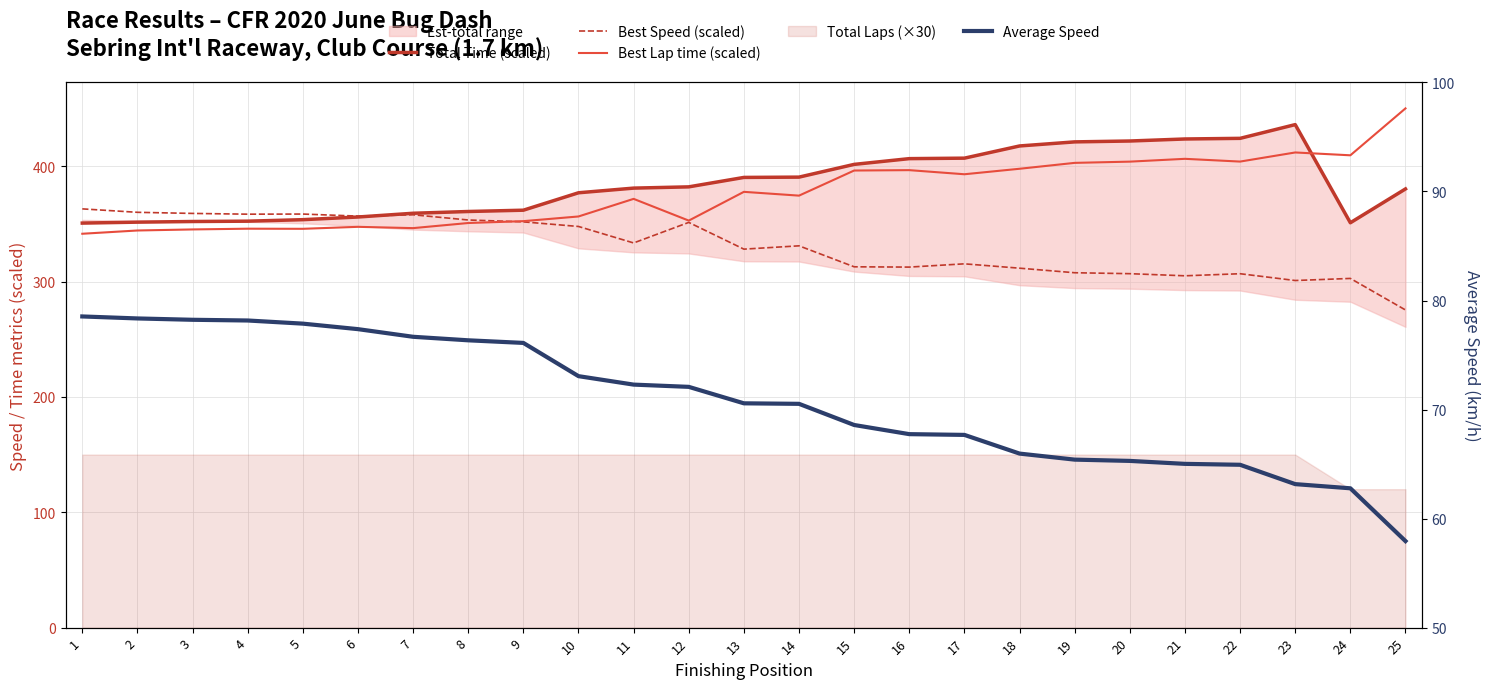

At which category is the sum across all series the highest?

23